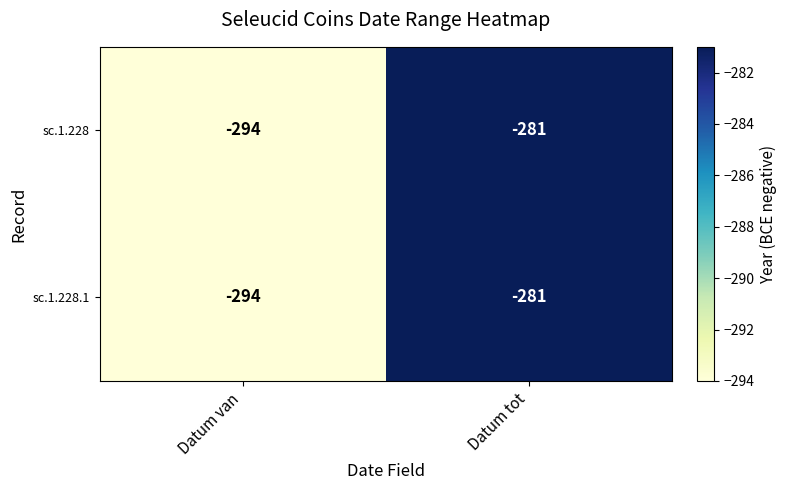

What is the maximum value shown in the chart?

-281